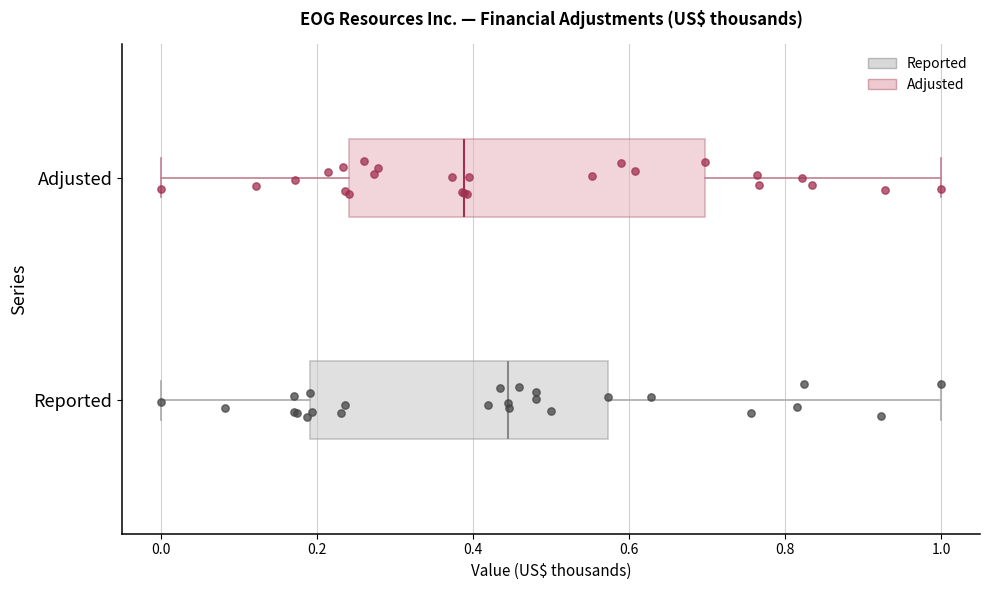

Reading bottom to top, read every box against the x-axis: the position of its median line, the range the box covers, and the ends of its whiskers. The values are not printed on the chart, so give them approximately, as read against the axis.

Reported: median 0.44, box 0.20 to 0.58, whiskers 0.00 to 1.00
Adjusted: median 0.38, box 0.24 to 0.70, whiskers 0.00 to 1.00